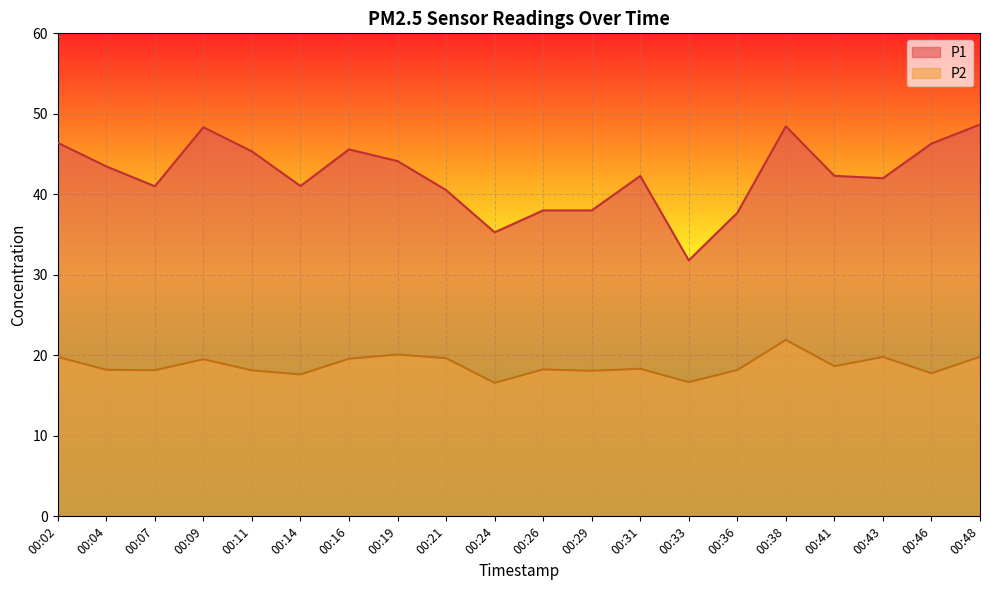

List the series in order of their peak value, lowest first.

P2, P1